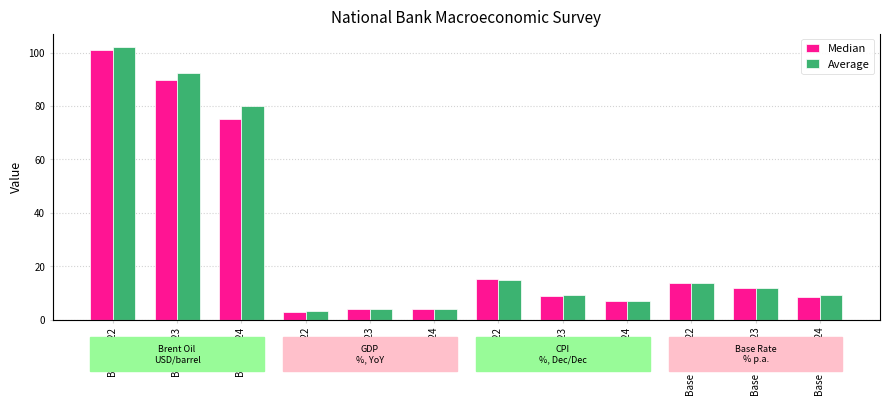

The Median series shows 6.1 at GDP 2024. True or false?

False